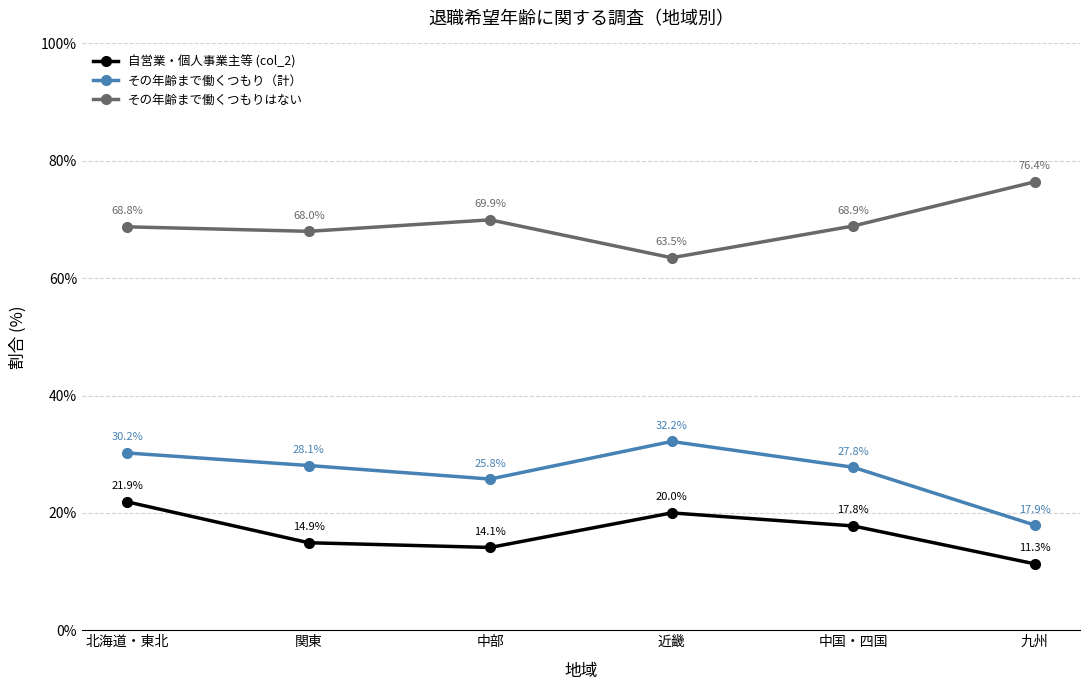

Where is その年齢まで働くつもり（計） nearest to the value 25?

中部